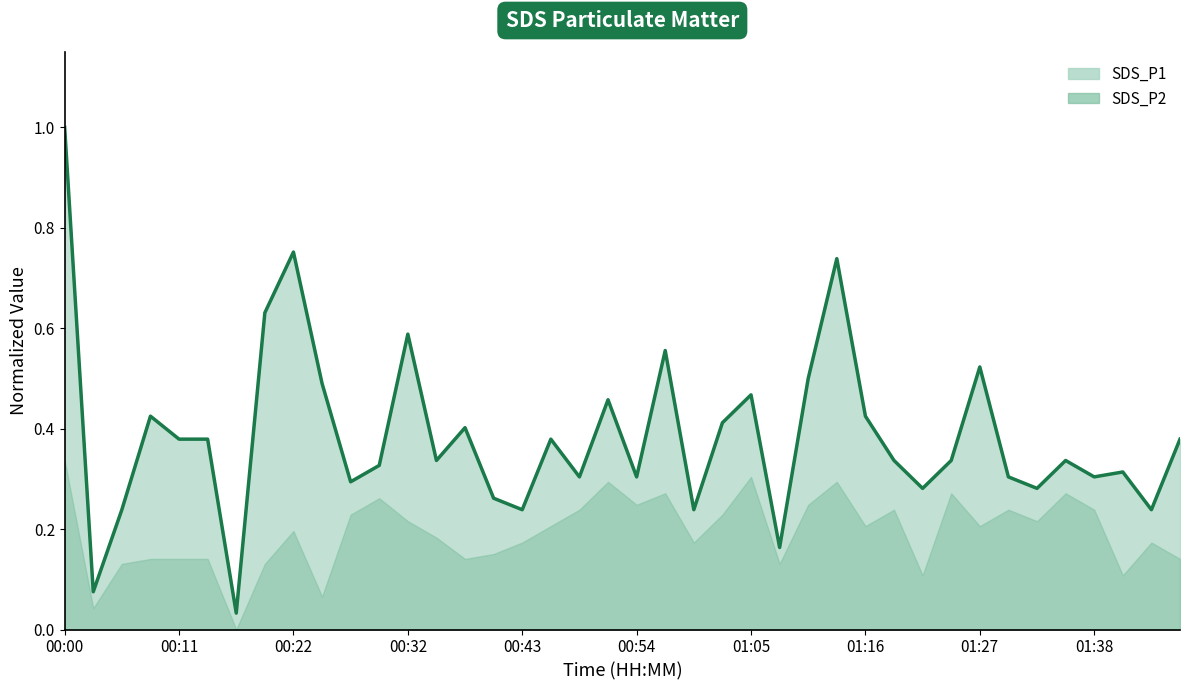

What is the value of the 1st point from the left?

1.0